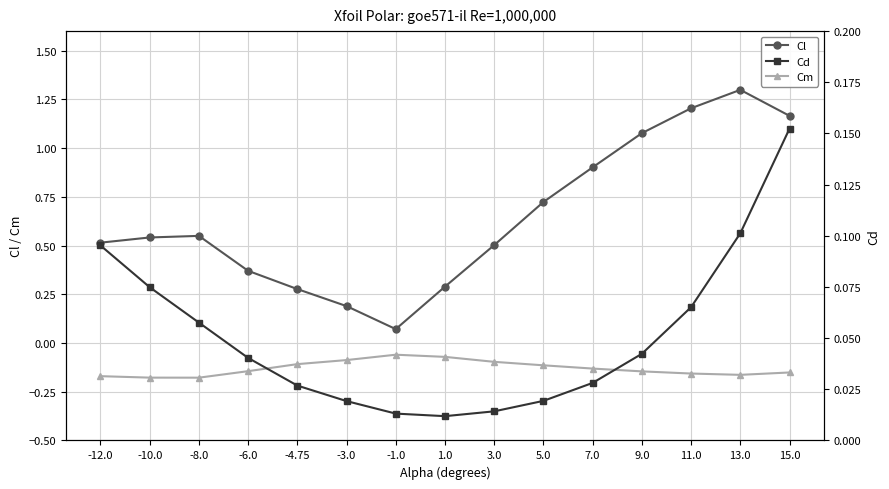

Rank the series at 1.0 from lowest to highest value.

Cm, Cd, Cl